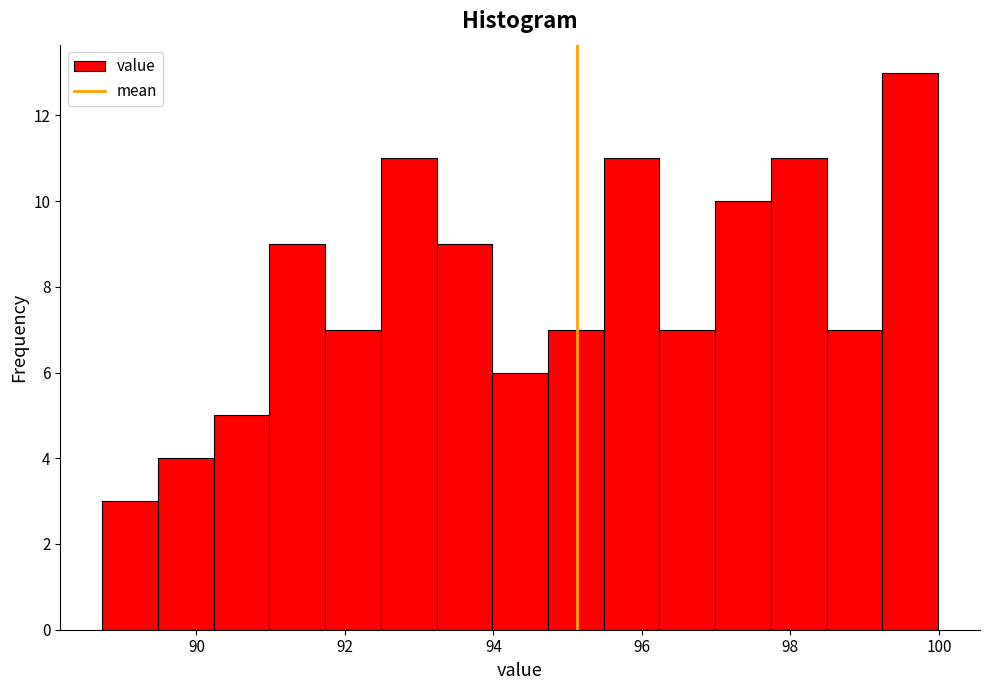

Read against the x-axis, roughly where is the centre of the tallest bar?

99.6